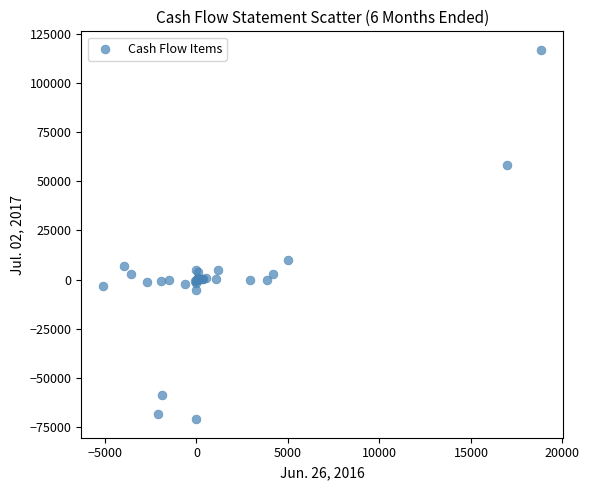

What Y value in the scatter plot is closest to 22938?

9913